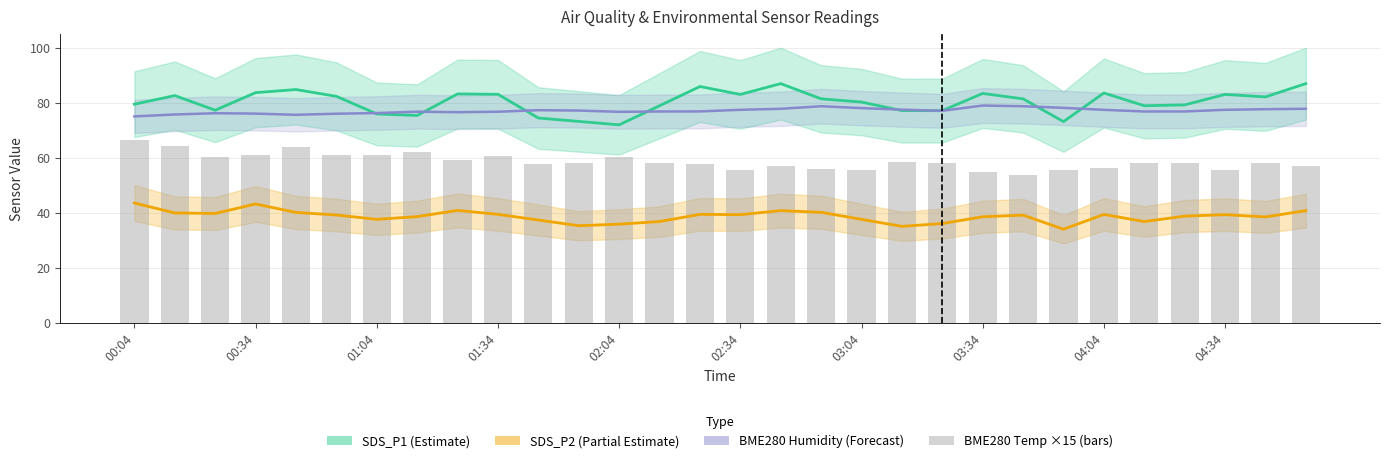

How many values in the SDS_P2 (Partial Estimate) series are below 39?

14